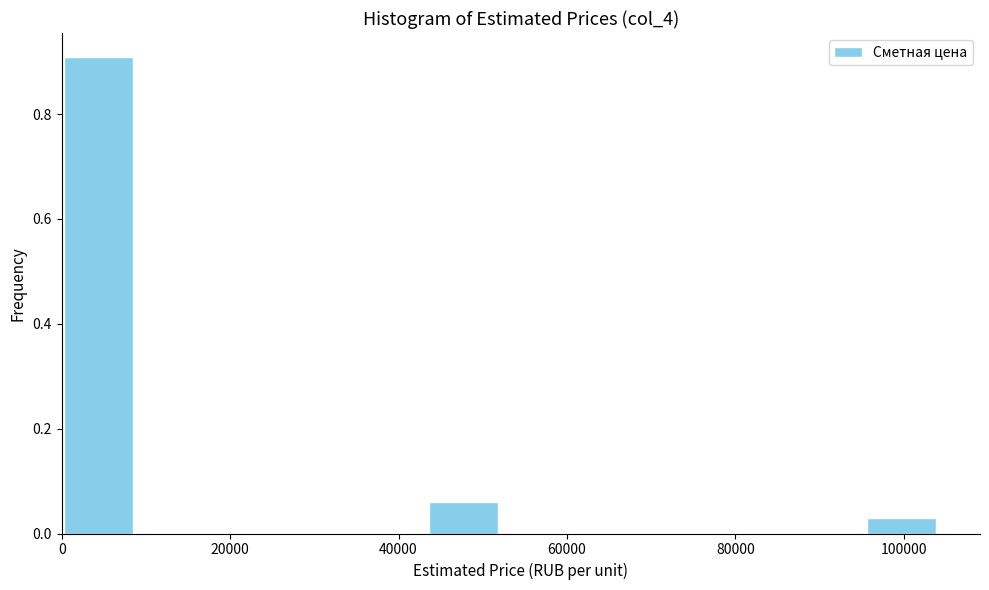

Reading left to right, list every bar in this chart as the range it spans on the x-axis followed by its height. Neither the bar edges nor the heights are printed on the chart, so give them approximately, as read against the axes.

0 to 8000: 0.90
8000 to 18000: 0
18000 to 26000: 0
26000 to 34000: 0
34000 to 44000: 0
44000 to 52000: 0.06
52000 to 60000: 0
60000 to 70000: 0
70000 to 78000: 0
78000 to 86000: 0
86000 to 96000: 0
96000 to 104000: 0.04